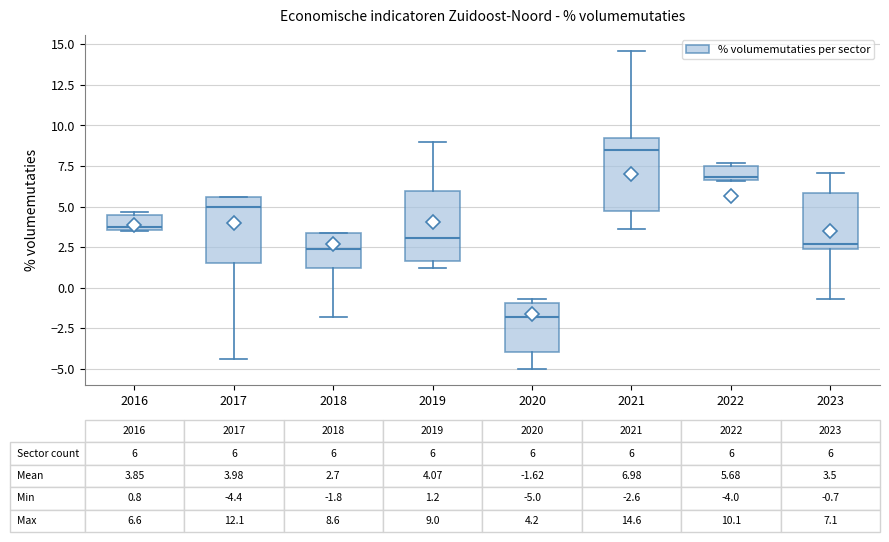

Which box has the highest median line?

2021